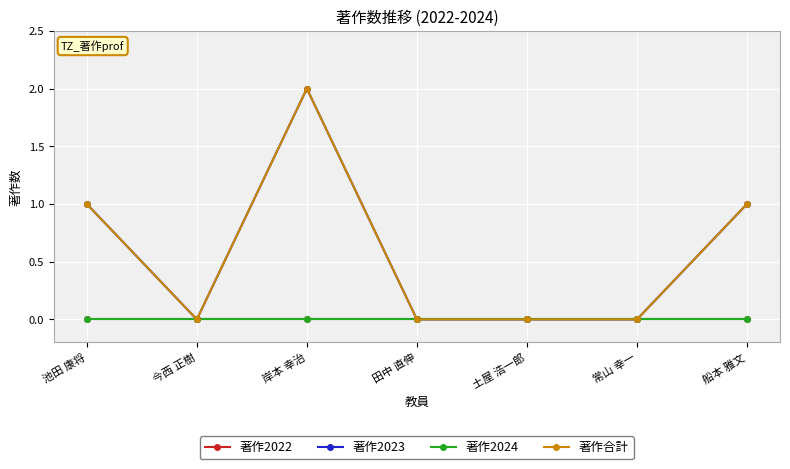

At which label does 著作2023 reach its peak?

岸本 幸治